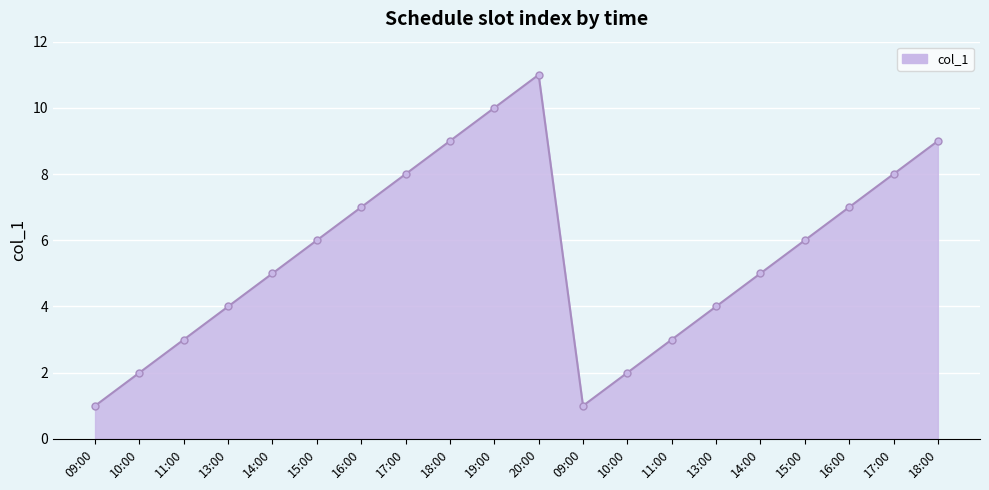

How many values are below 6?

10